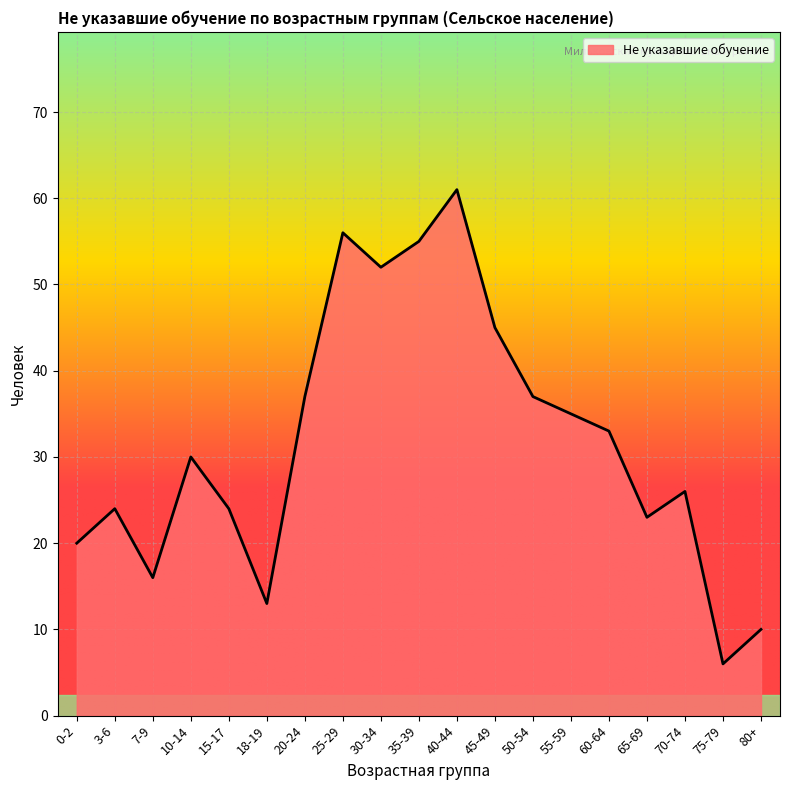

What position from the right is 50-54?

7